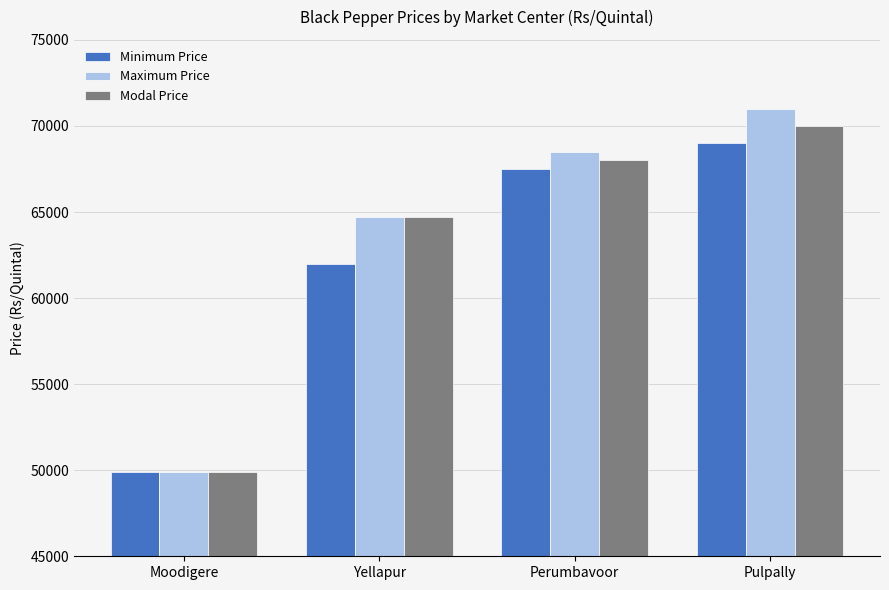

What is the minimum value for Modal Price?

49901